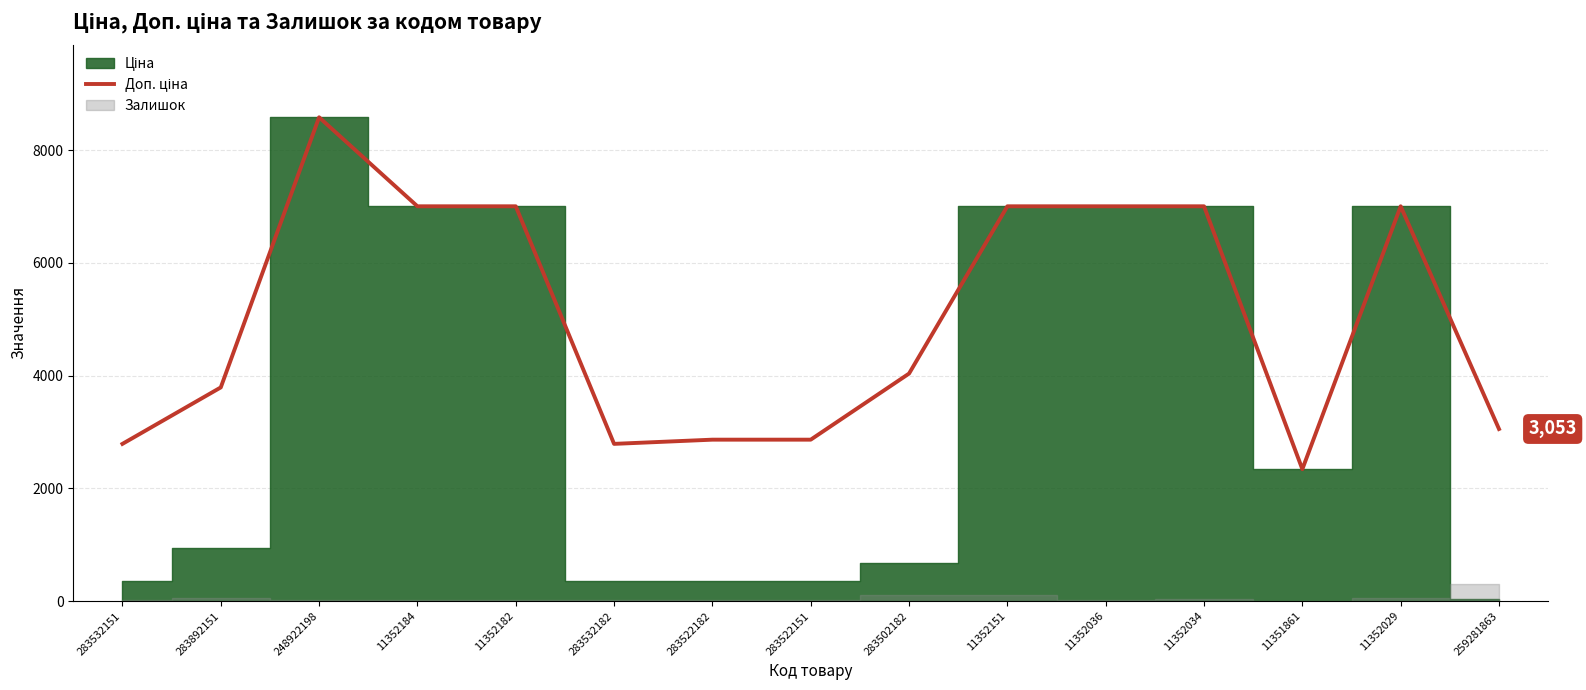

How many points are lower than both their immediate neighbors (excluding endpoints)?

2